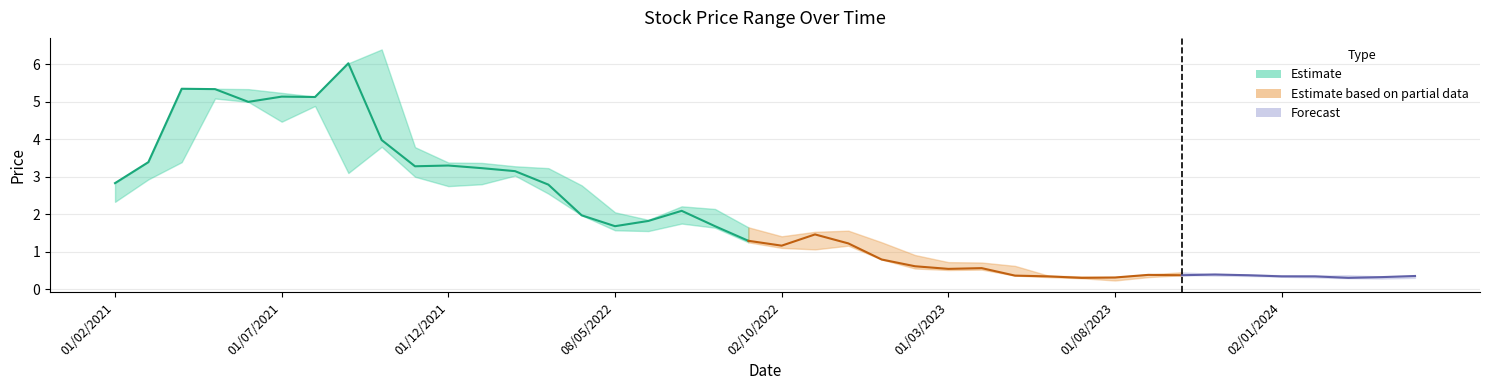

In Low, how many points are lower than both neighbors (excluding endpoints)?

8